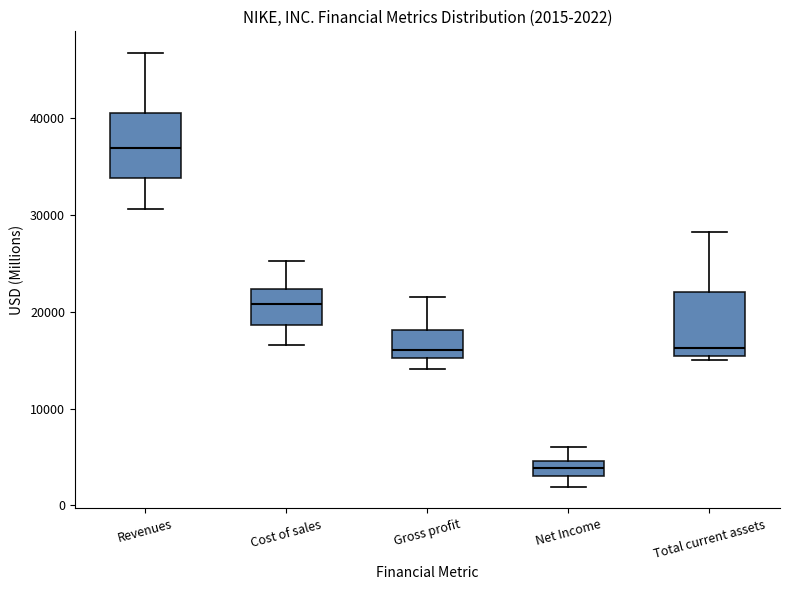

Which box has the highest median line?

Revenues